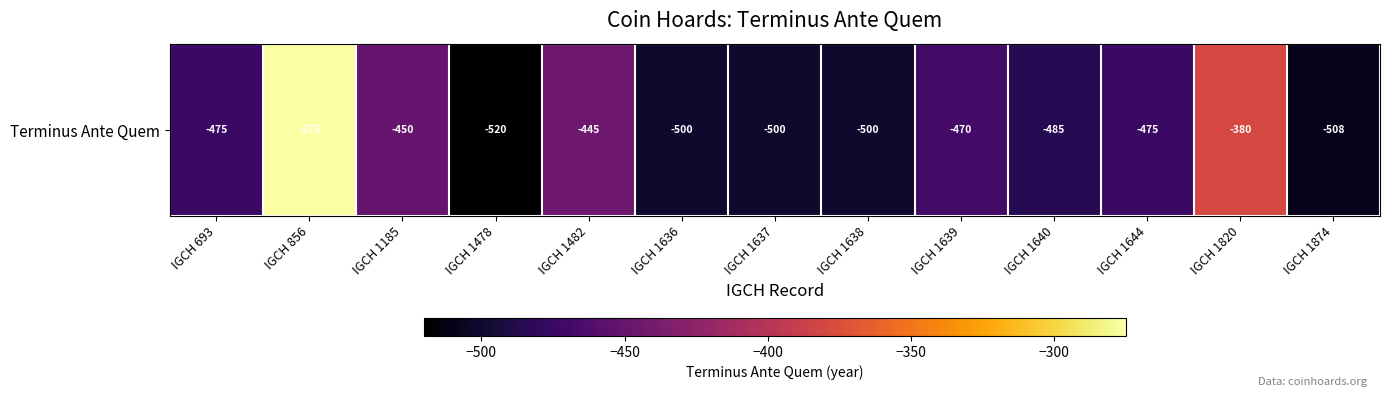

Is it true that the value at IGCH 1874 is -508?

True